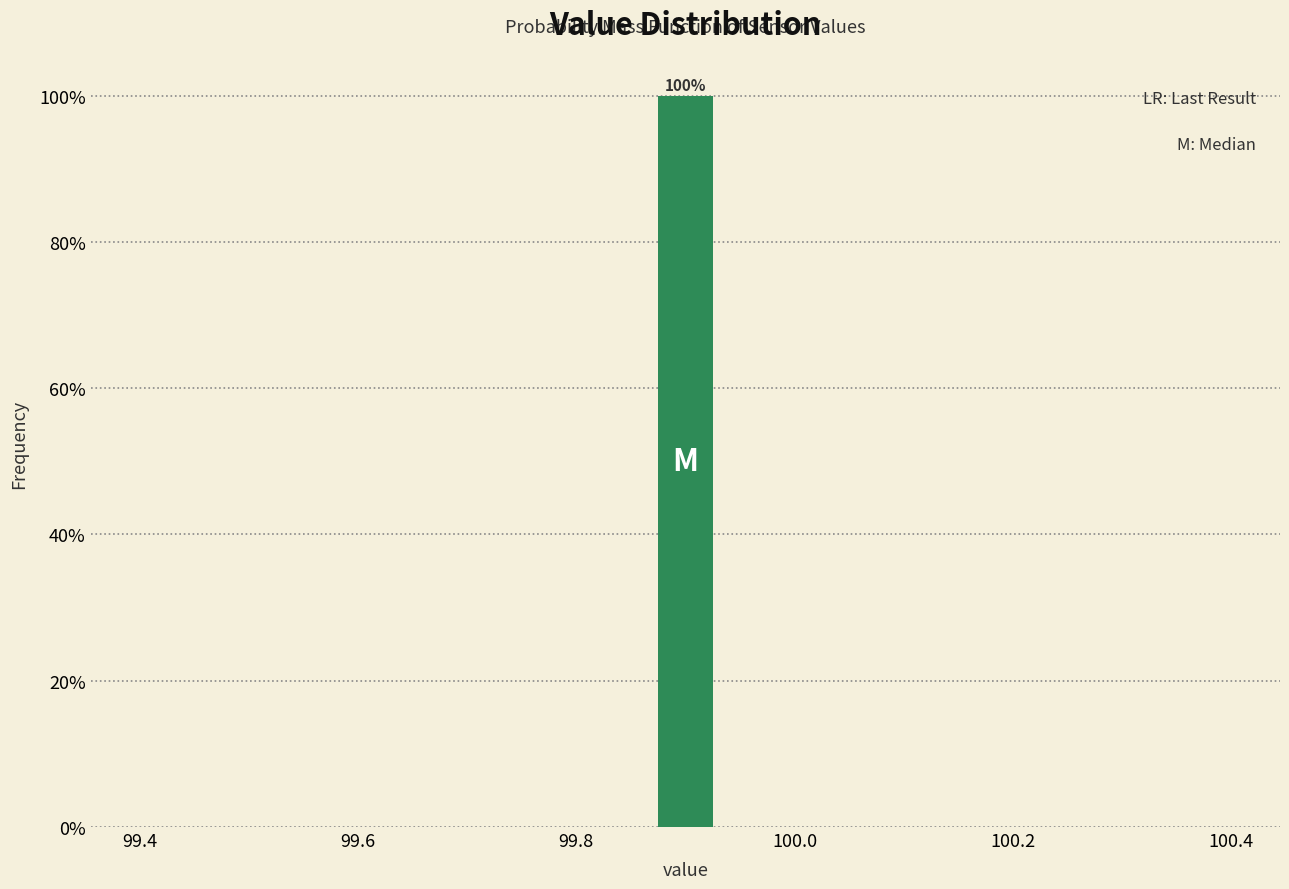

Read against the x-axis, roughly where is the centre of the tallest bar?

99.90